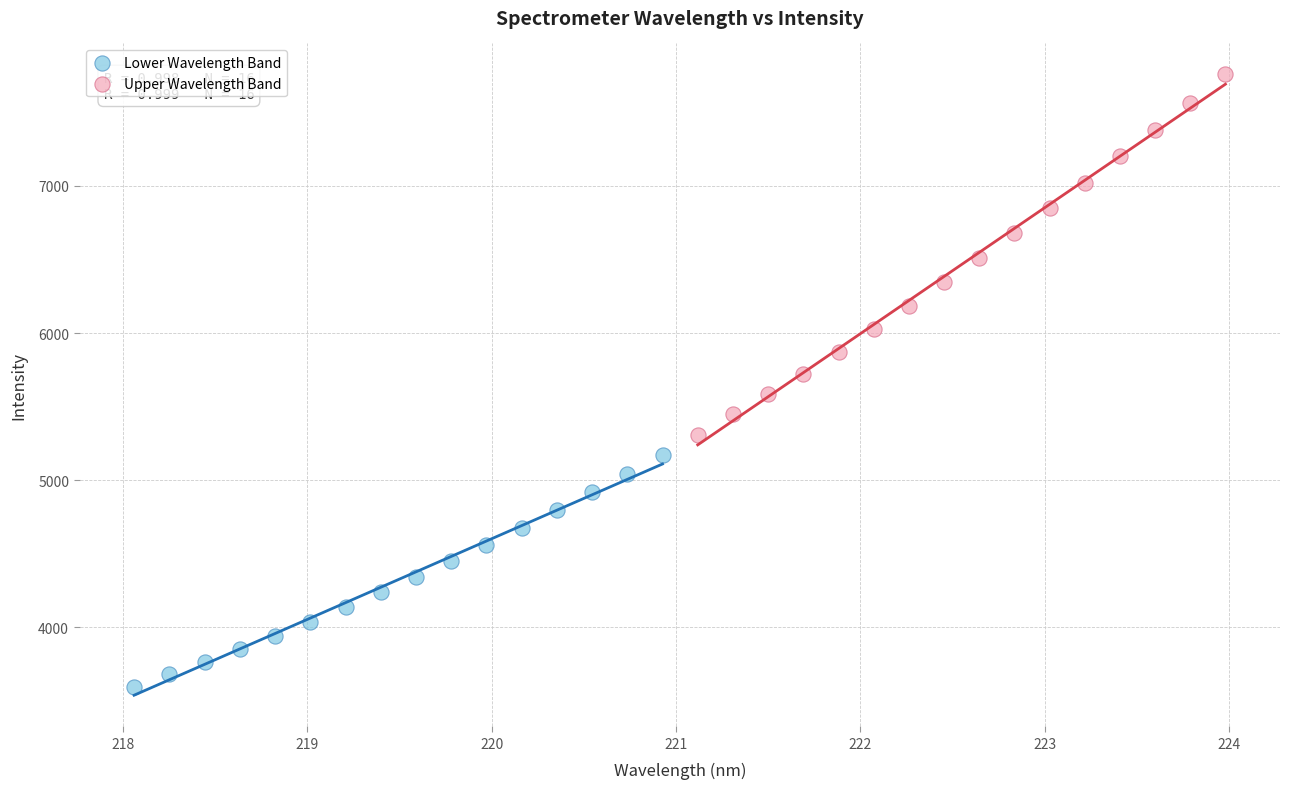

What are all the series names shown in the legend?

Lower Wavelength Band, Upper Wavelength Band